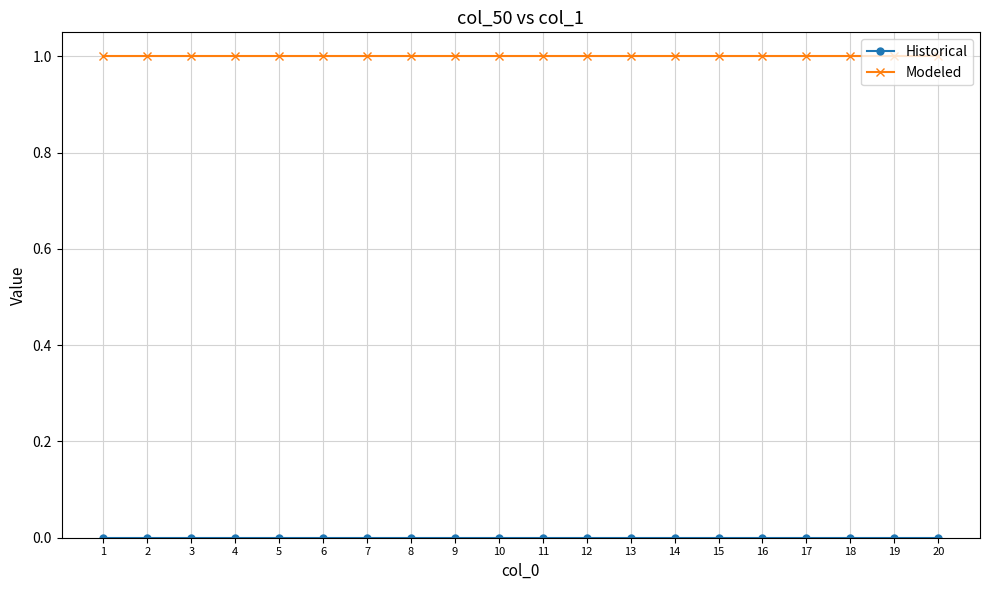

The value of Modeled at 13 is 1. True or false?

True